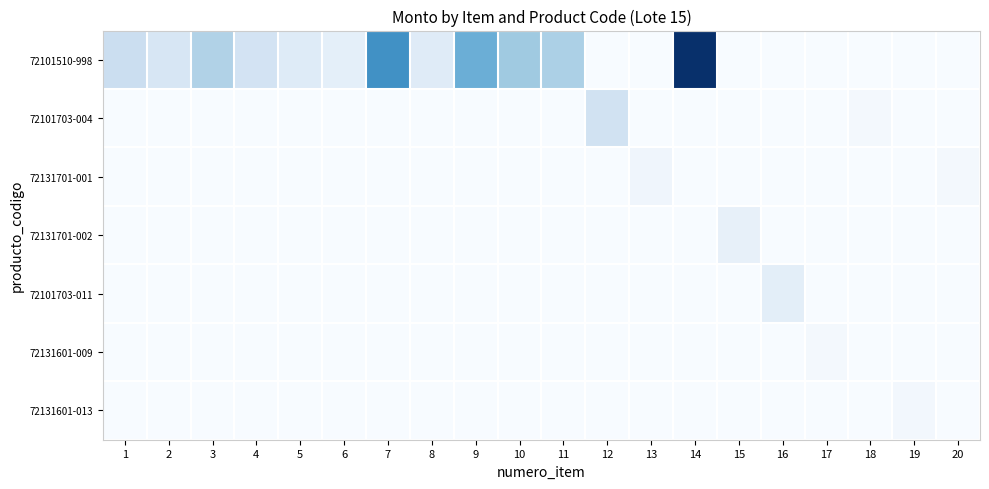

Between 18 and 4, which is larger?

4